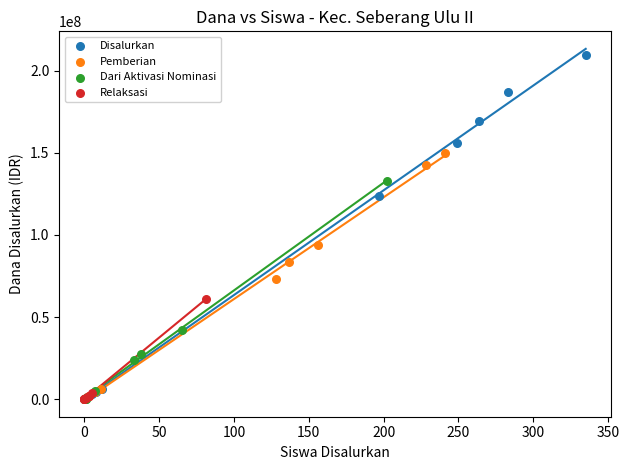

Which series contains the highest Y value?

Disalurkan